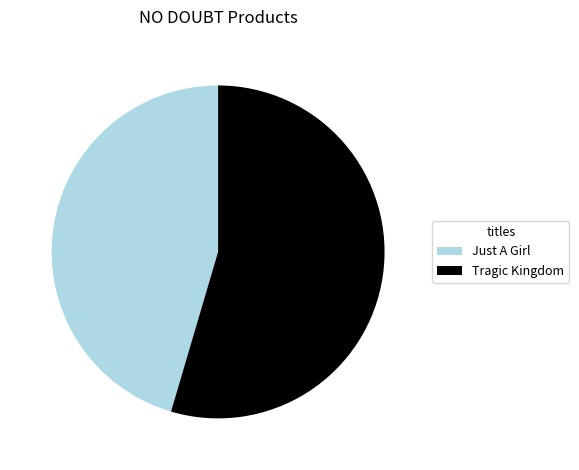

Rank the categories by value from highest to lowest.

Tragic Kingdom, Just A Girl